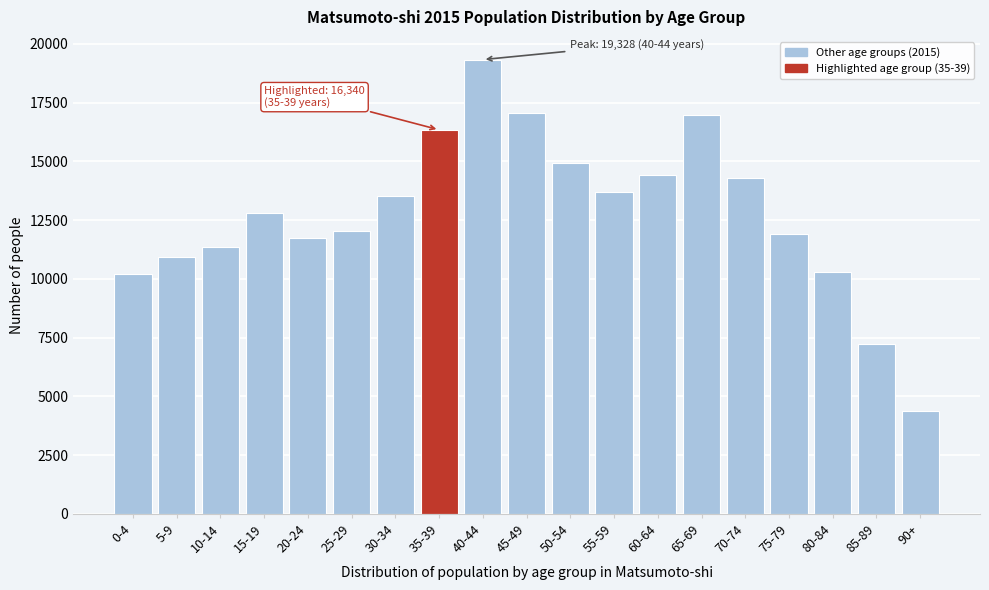

What is the sum of the values at 20-24 and 10-14?

23079